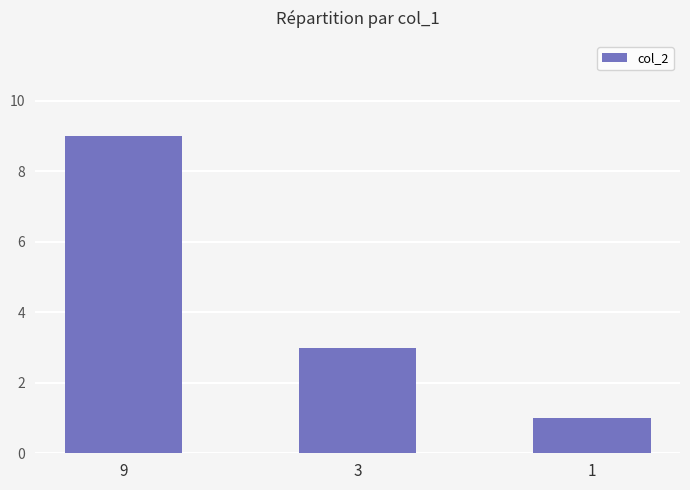

Which has a higher value, 1 or 9?

9